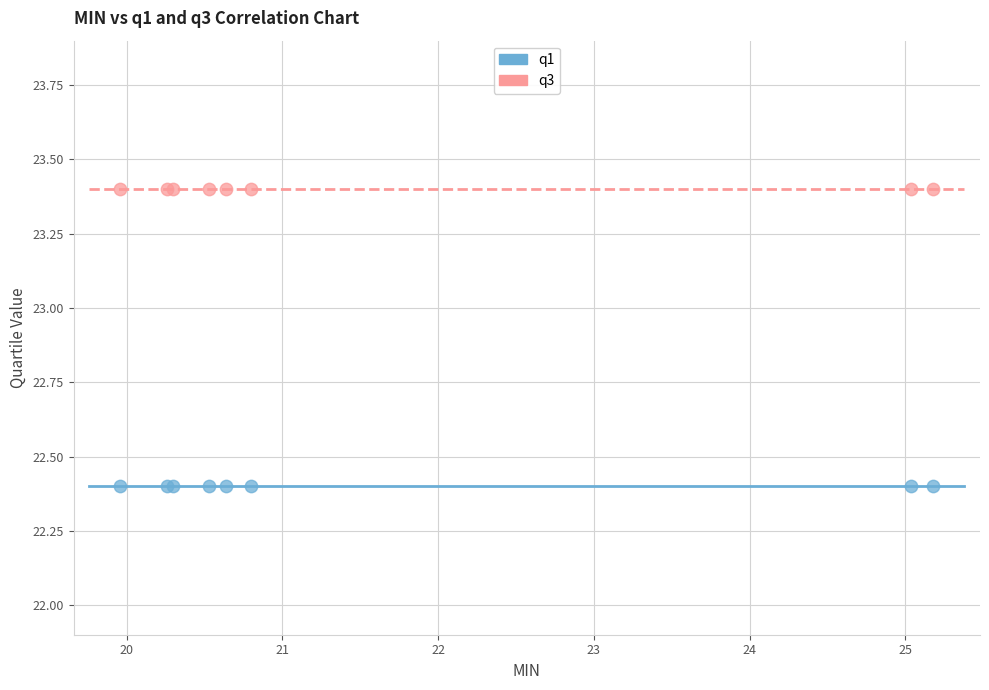

Which series reaches the maximum Y coordinate?

q3